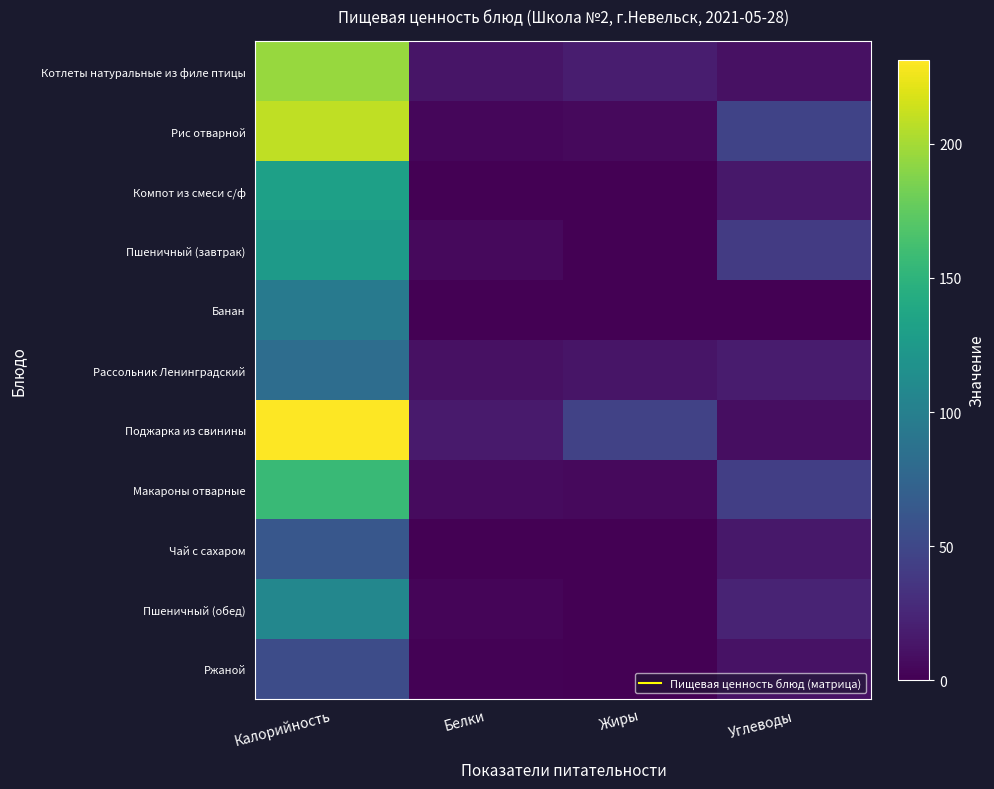

At which category is the sum across all series the highest?

Калорийность